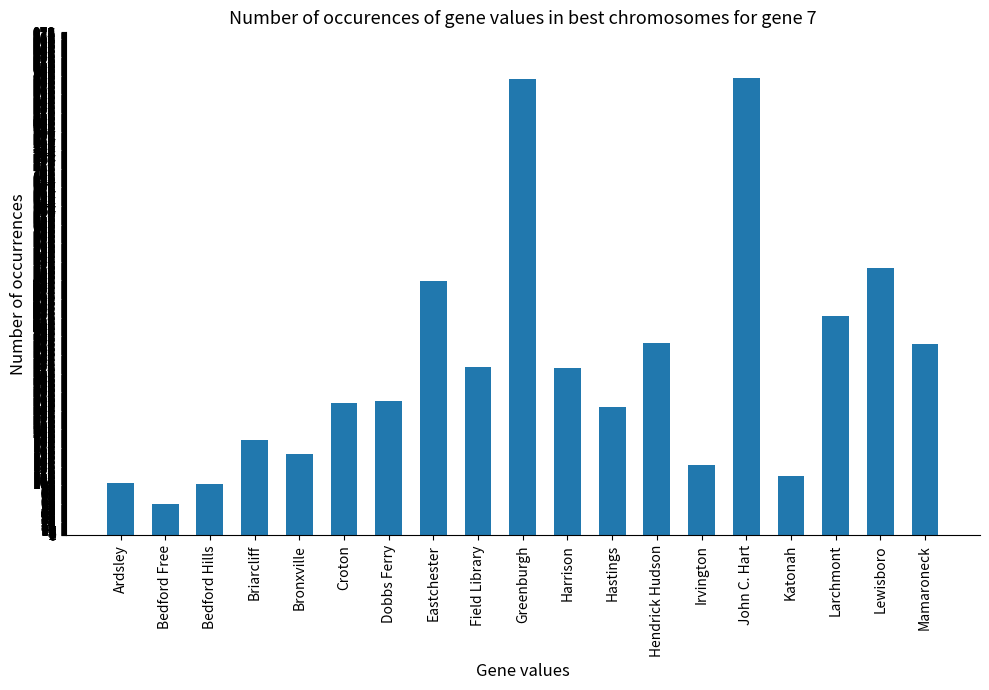

What is the difference between the second highest and minimum values?

827